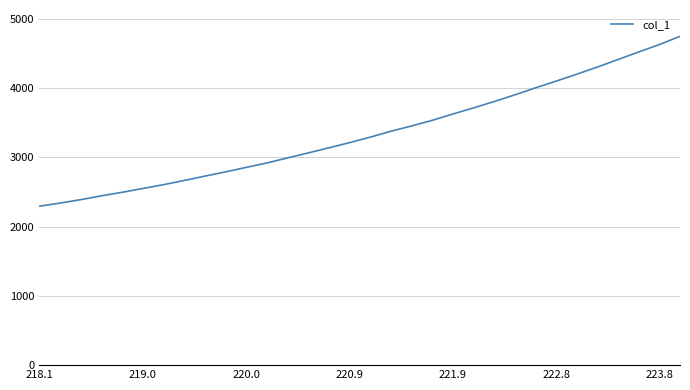

What is the smallest value displayed?

2293.2